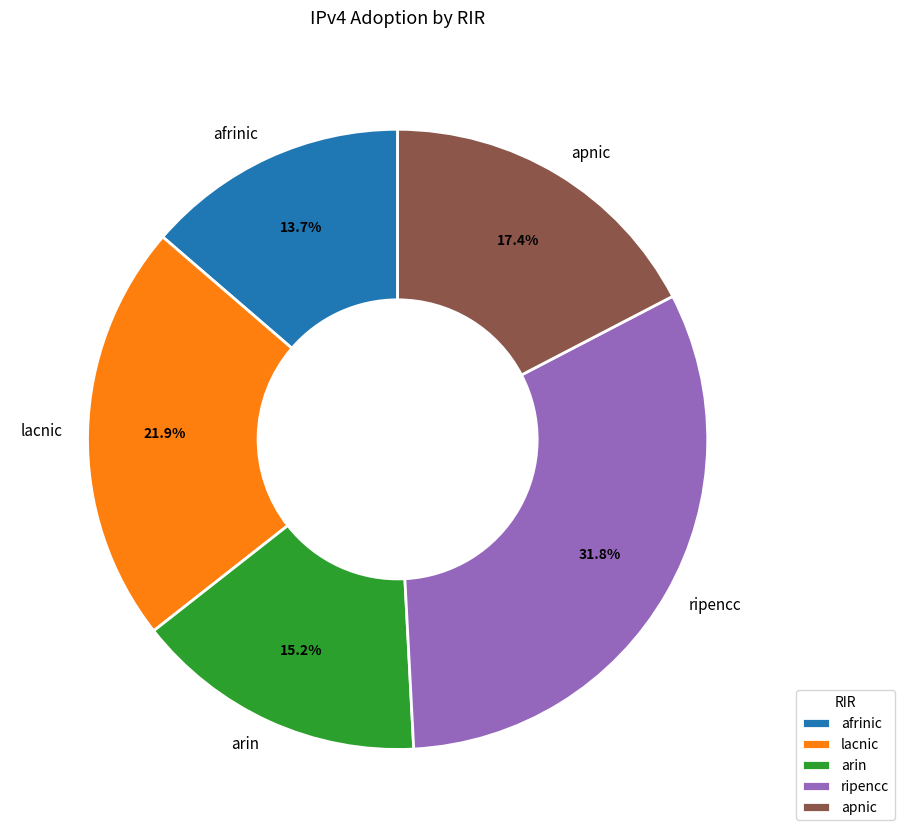

What is the largest slice in the pie chart?

ripencc